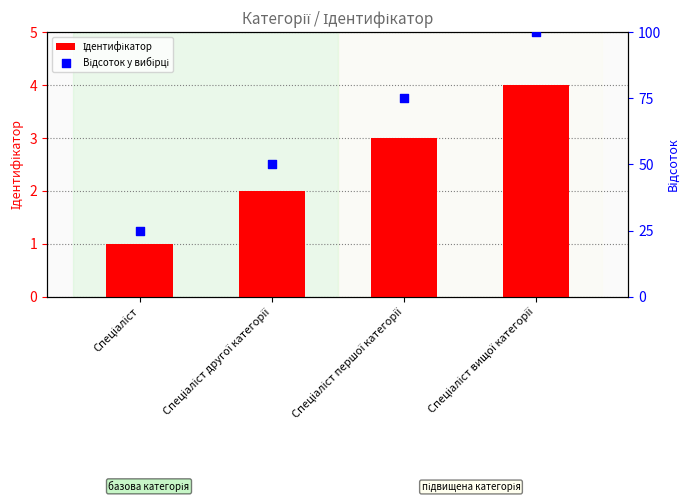

At how many categories does at least one series exceed 1?

4